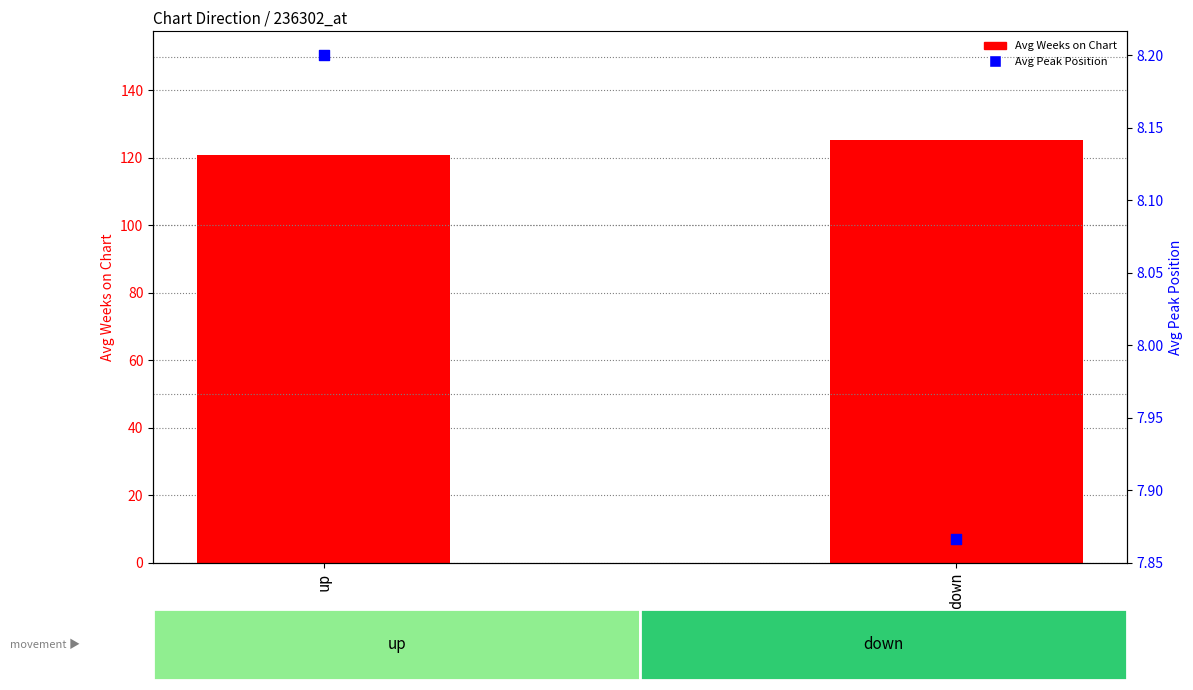

What are all the series names shown in the legend?

Avg Weeks on Chart, Avg Peak Position